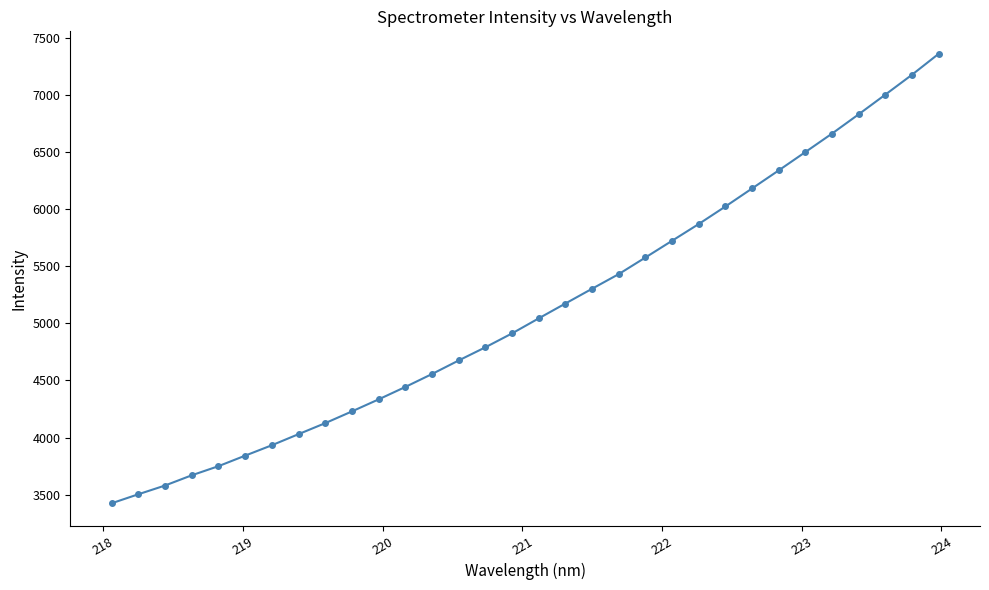

True or false: there are more than 2 points higher than both neighbors.

False